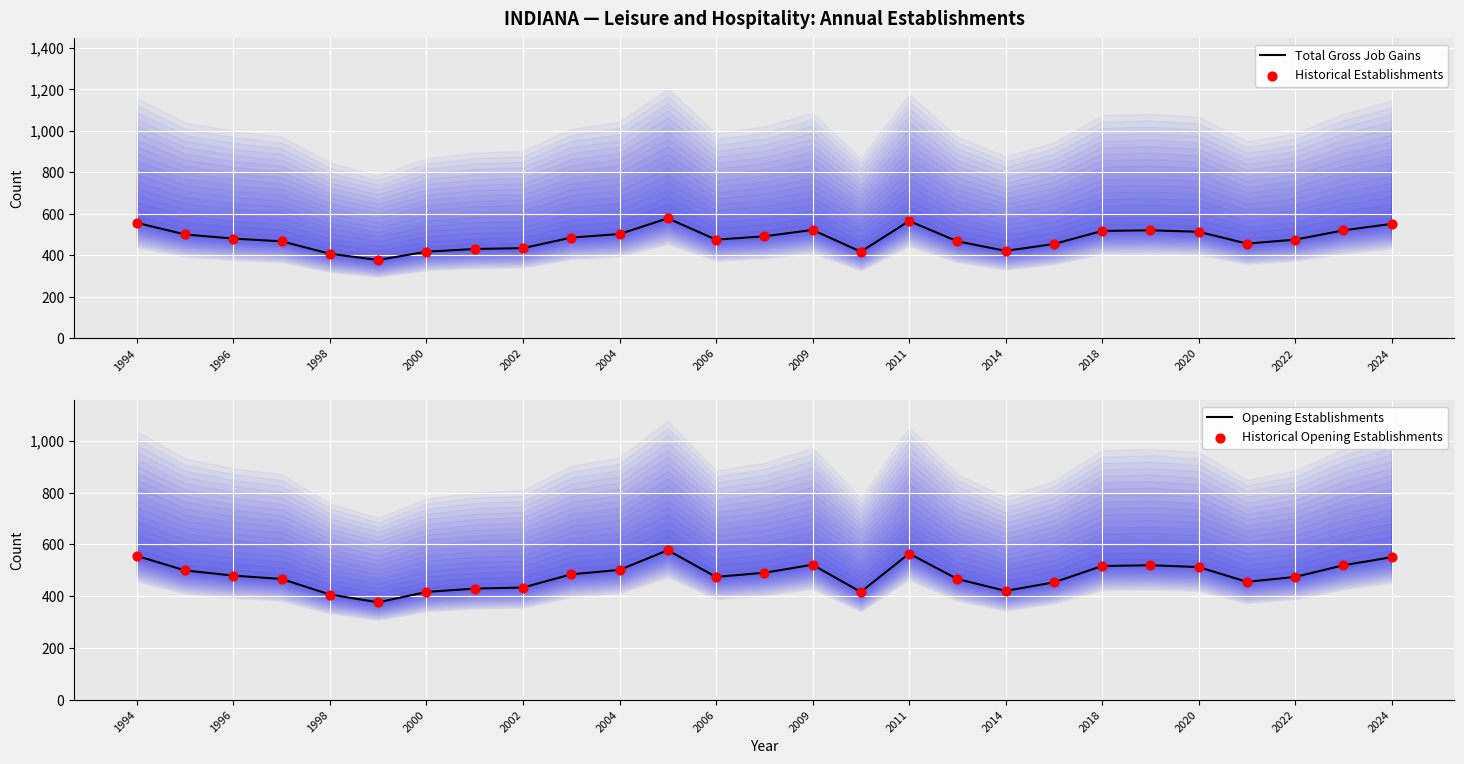

Is it true that Total Gross Job Gains equals 132 at 2011?

False